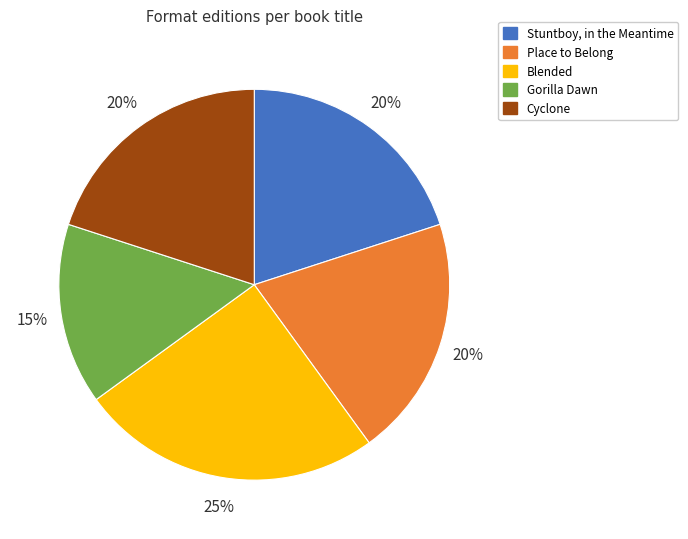

What is the largest slice in the pie chart?

Blended